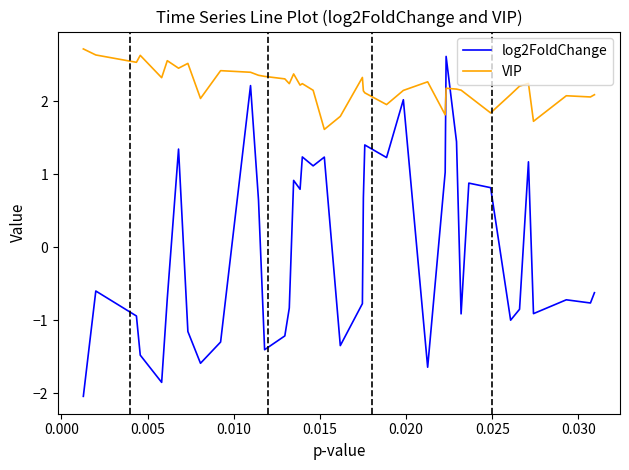

What is the difference between the maximum and minimum values in the VIP series?

1.1